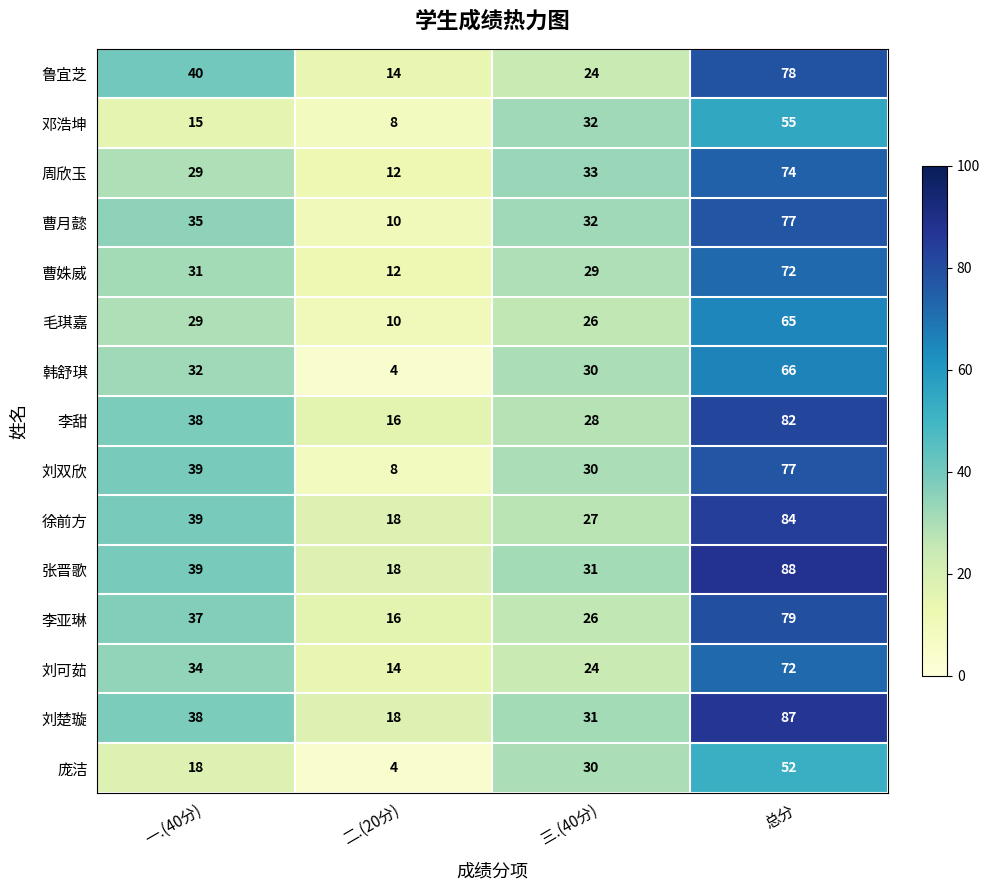

The value of 刘楚璇 at 二.(20分) is 9. True or false?

False